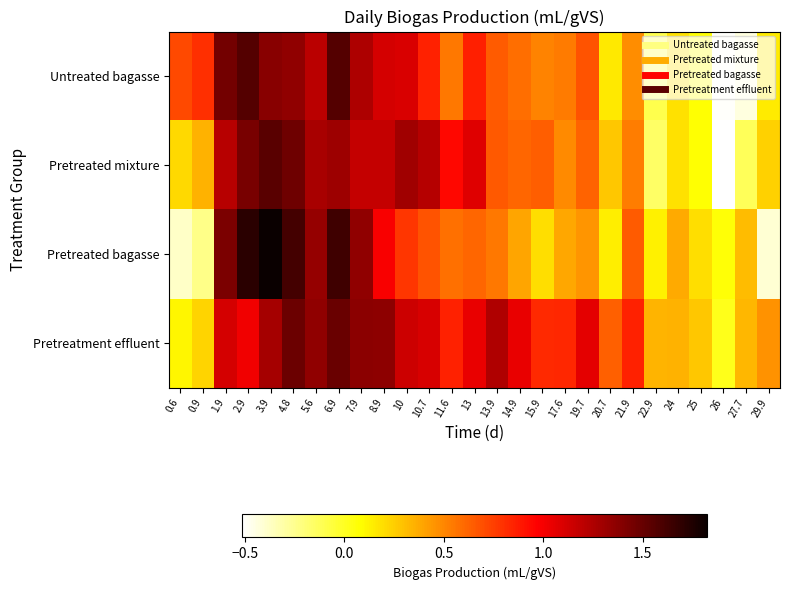

How many series are shown in this chart?

4